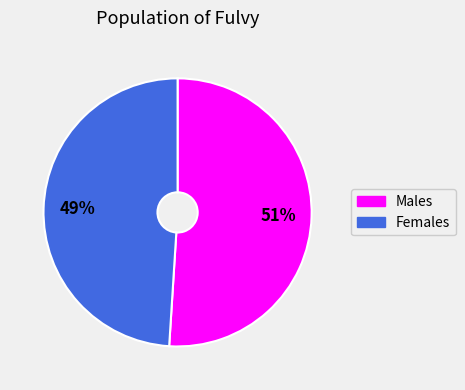

Does any single category account for the majority?

Yes